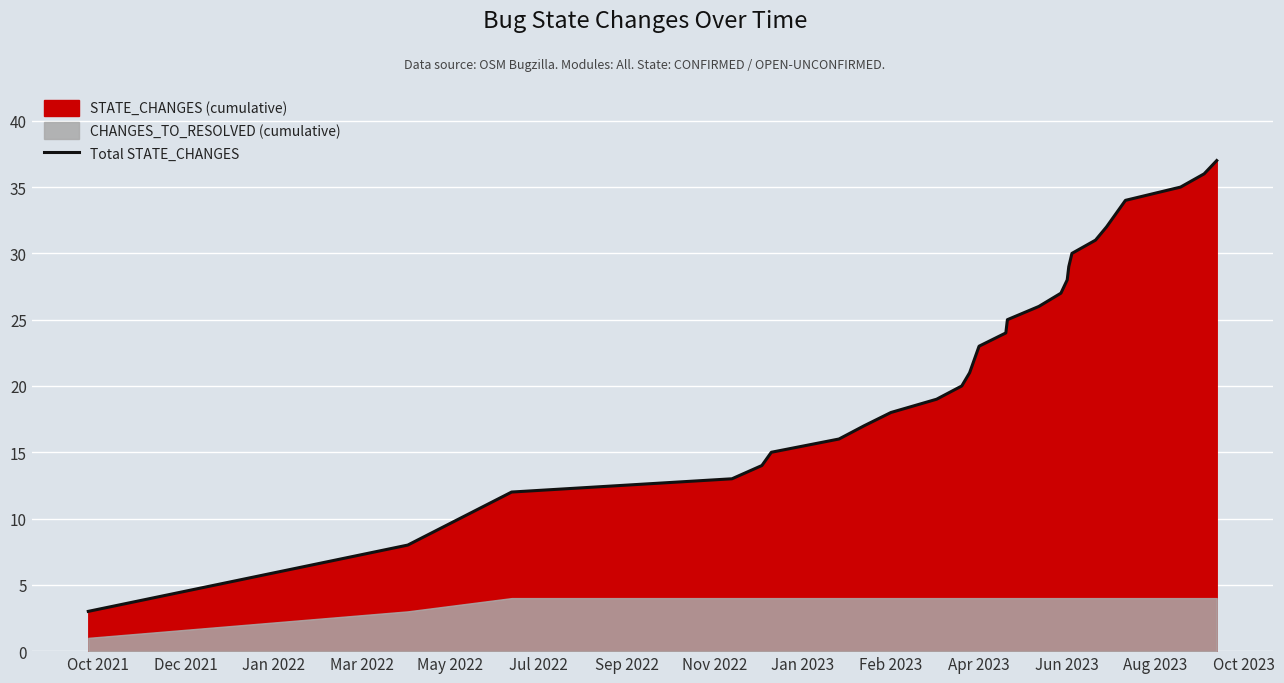

What is the maximum value for Total STATE_CHANGES?

37